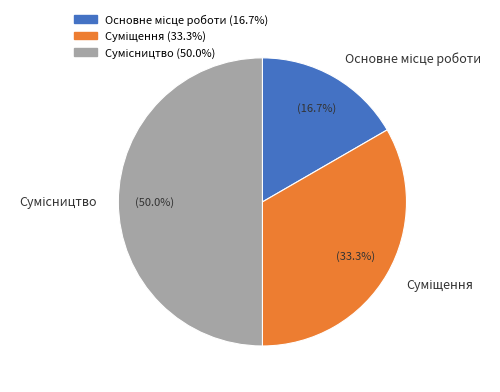

How many segments does this pie chart have?

3